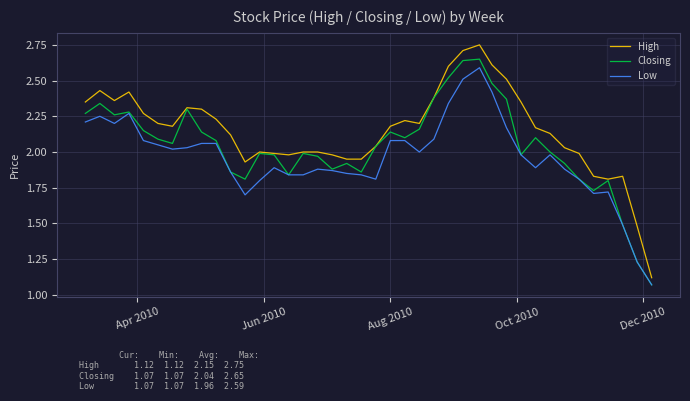

True or false: Low and High intersect in this chart.

False